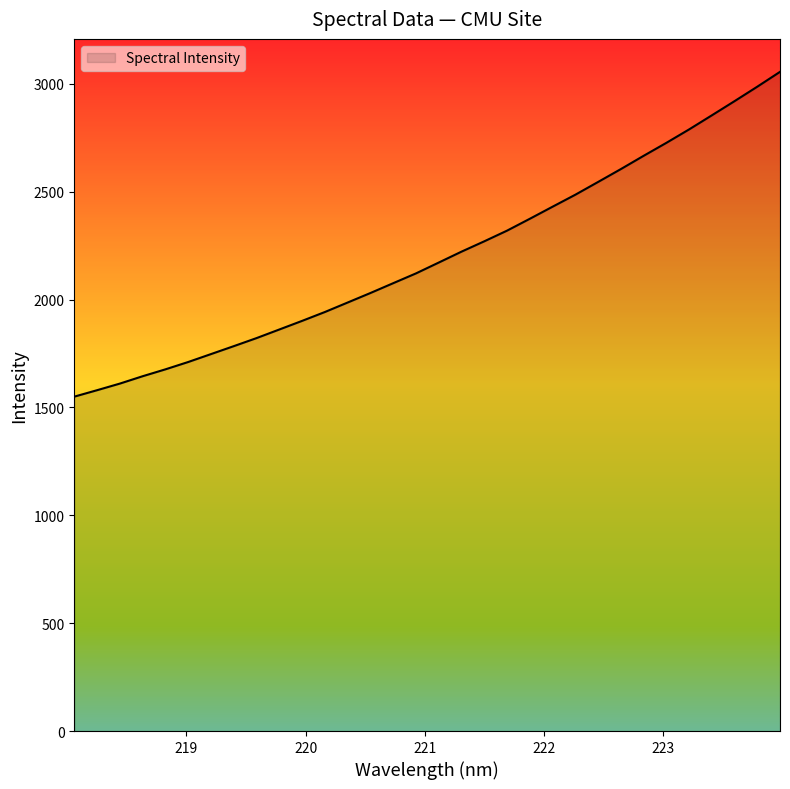

What is the difference between the maximum and minimum values?

1505.4